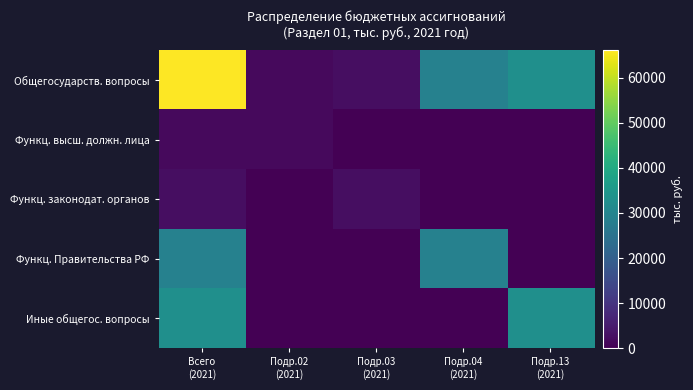

Which label corresponds to the largest value in the chart?

Всего
(2021)